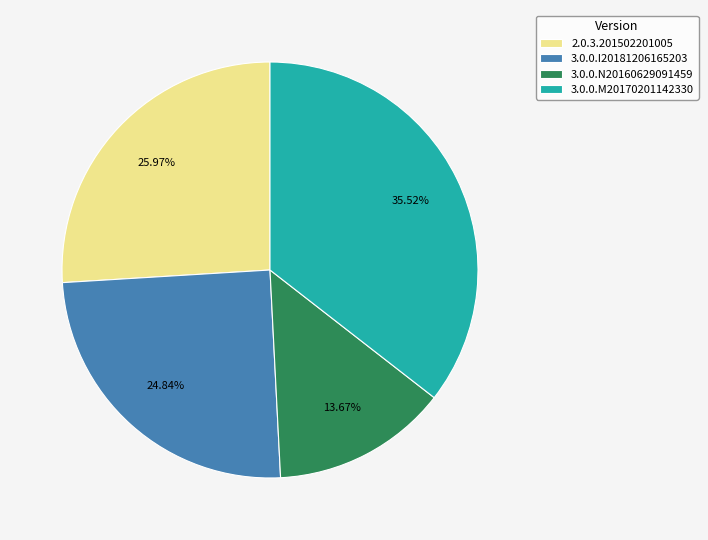

What percentage is the 3.0.0.N20160629091459 slice, to the nearest percent?

14%